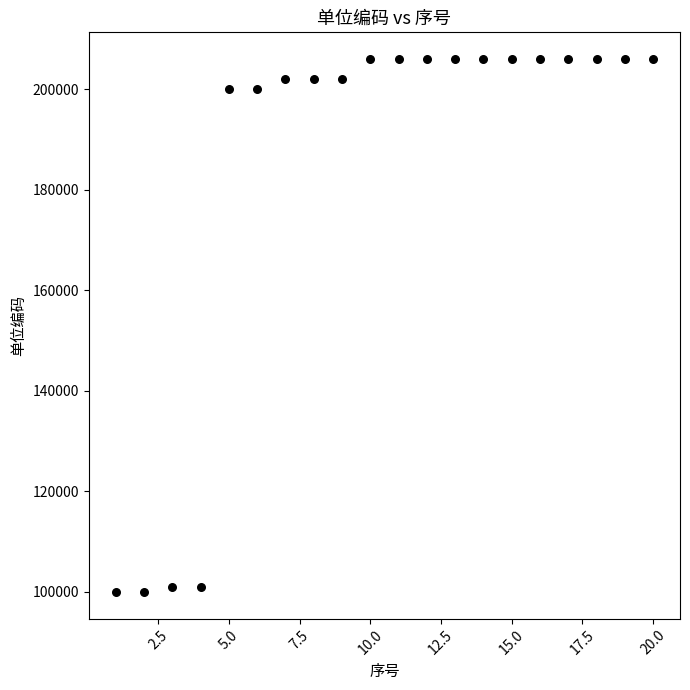

What is the range of Y values (max minus min)?

106012